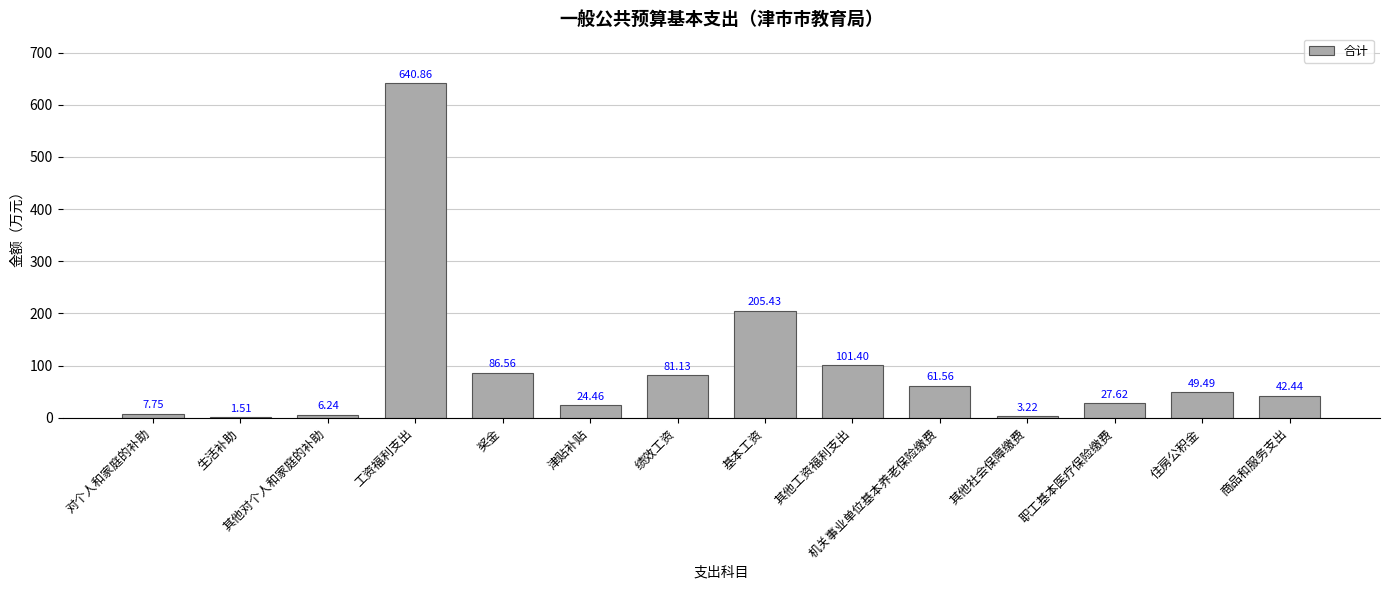

Which has a higher value, 住房公积金 or 绩效工资?

绩效工资